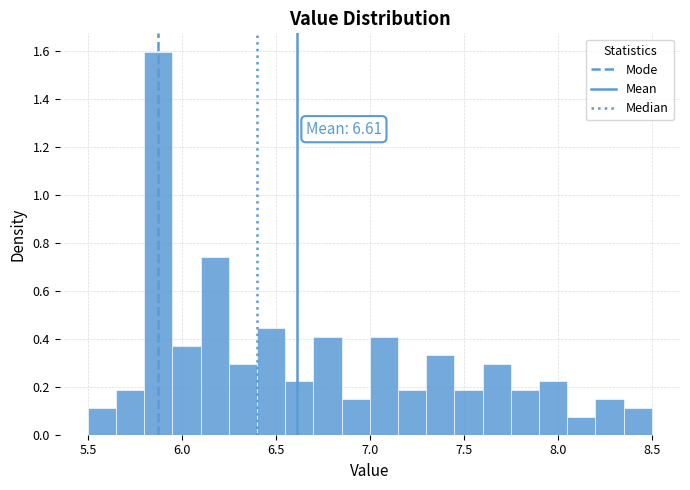

Around what value on the x-axis is the tallest bar? Give the approximate position of its centre, as read against the axis.

5.90